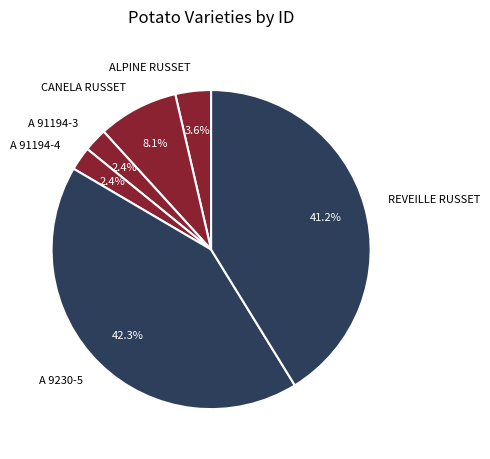

How many slices are in this pie chart?

6